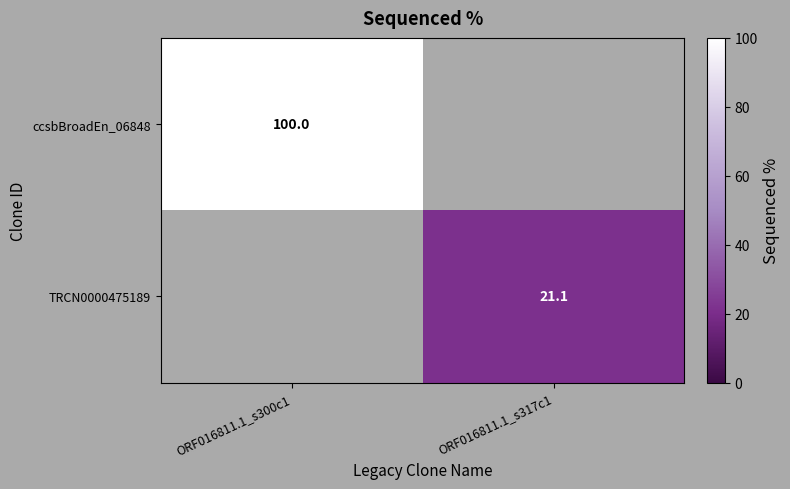

At which category does the chart reach its peak across all series?

ORF016811.1_s300c1